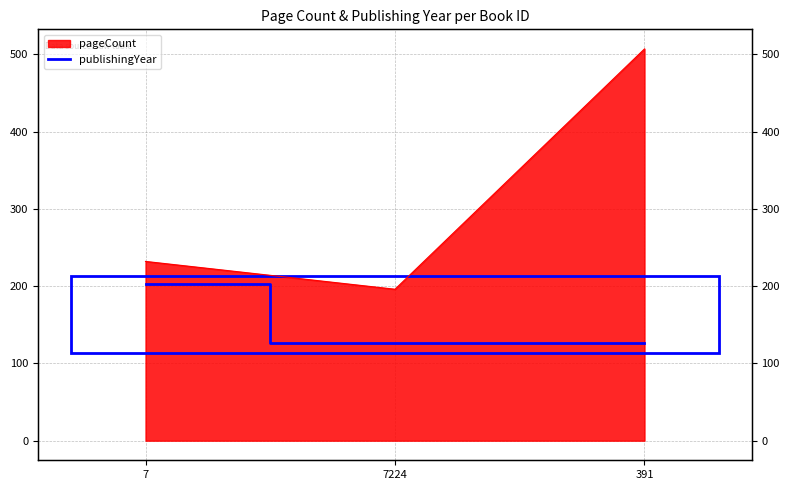

Does the chart display data point markers on the line(s)?

No